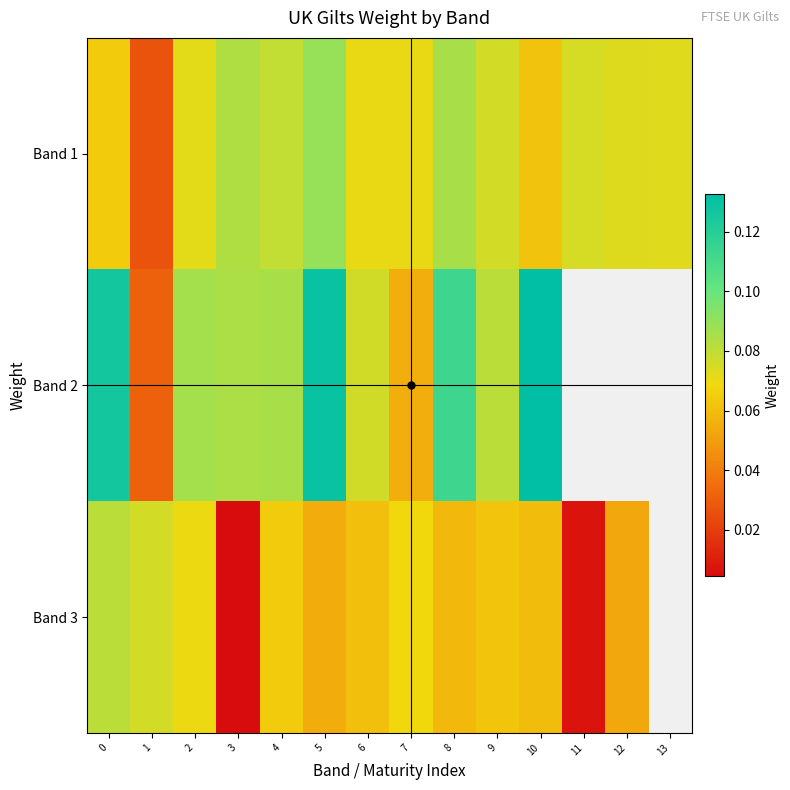

What is the approximate value of Band 3 at 0?

0.1